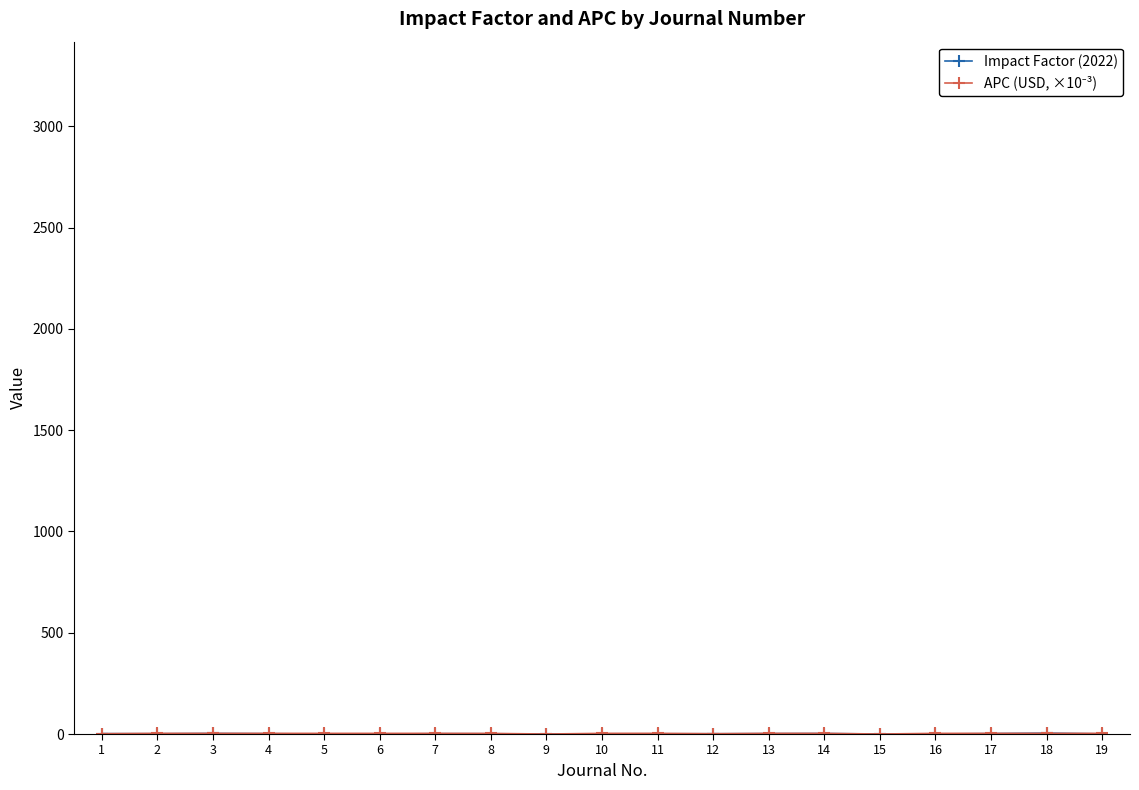

Where is the first local minimum for APC (USD, ×10⁻³)?

9